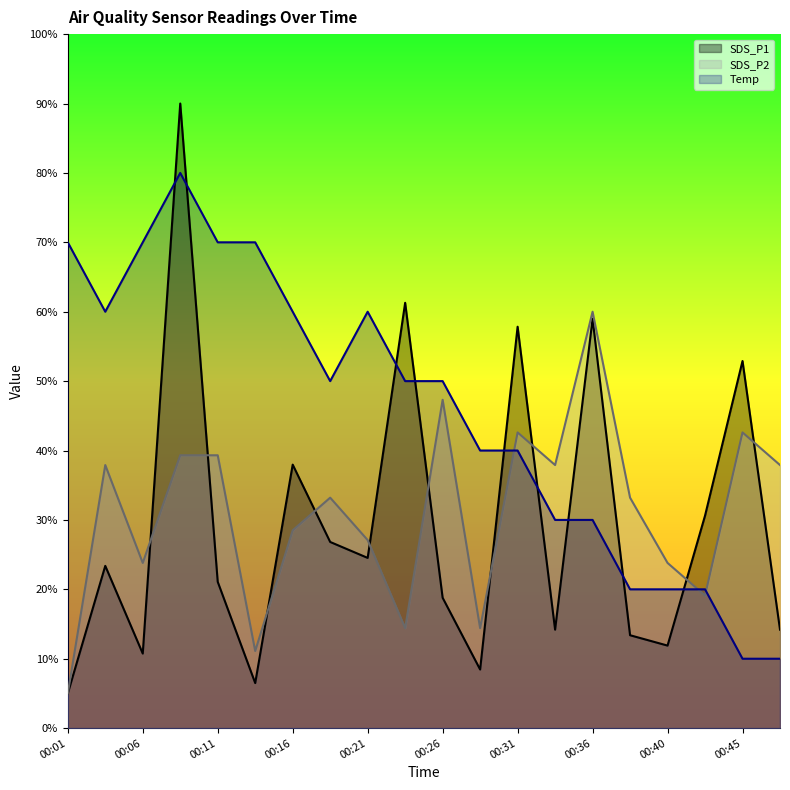

Reading right to left, transcribe all the data shown in this chart.

SDS_P1: 00:48=14.2	00:45=52.9	00:43=30.6	00:40=11.9	00:38=13.4	00:36=59.0	00:33=14.2	00:31=57.8	00:28=8.4	00:26=18.8	00:23=61.3	00:21=24.5	00:19=26.8	00:16=38.0	00:14=6.5	00:11=21.1	00:09=90.0	00:06=10.7	00:04=23.4	00:01=5.0
SDS_P2: 00:48=37.9	00:45=42.6	00:43=19.1	00:40=23.8	00:38=33.2	00:36=60.0	00:33=37.9	00:31=42.6	00:28=14.4	00:26=47.3	00:23=14.4	00:21=27.1	00:19=33.2	00:16=28.5	00:14=11.1	00:11=39.3	00:09=39.3	00:06=23.8	00:04=37.9	00:01=5.0
Temp: 00:48=10.0	00:45=10.0	00:43=20.0	00:40=20.0	00:38=20.0	00:36=30.0	00:33=30.0	00:31=40.0	00:28=40.0	00:26=50.0	00:23=50.0	00:21=60.0	00:19=50.0	00:16=60.0	00:14=70.0	00:11=70.0	00:09=80.0	00:06=70.0	00:04=60.0	00:01=70.0